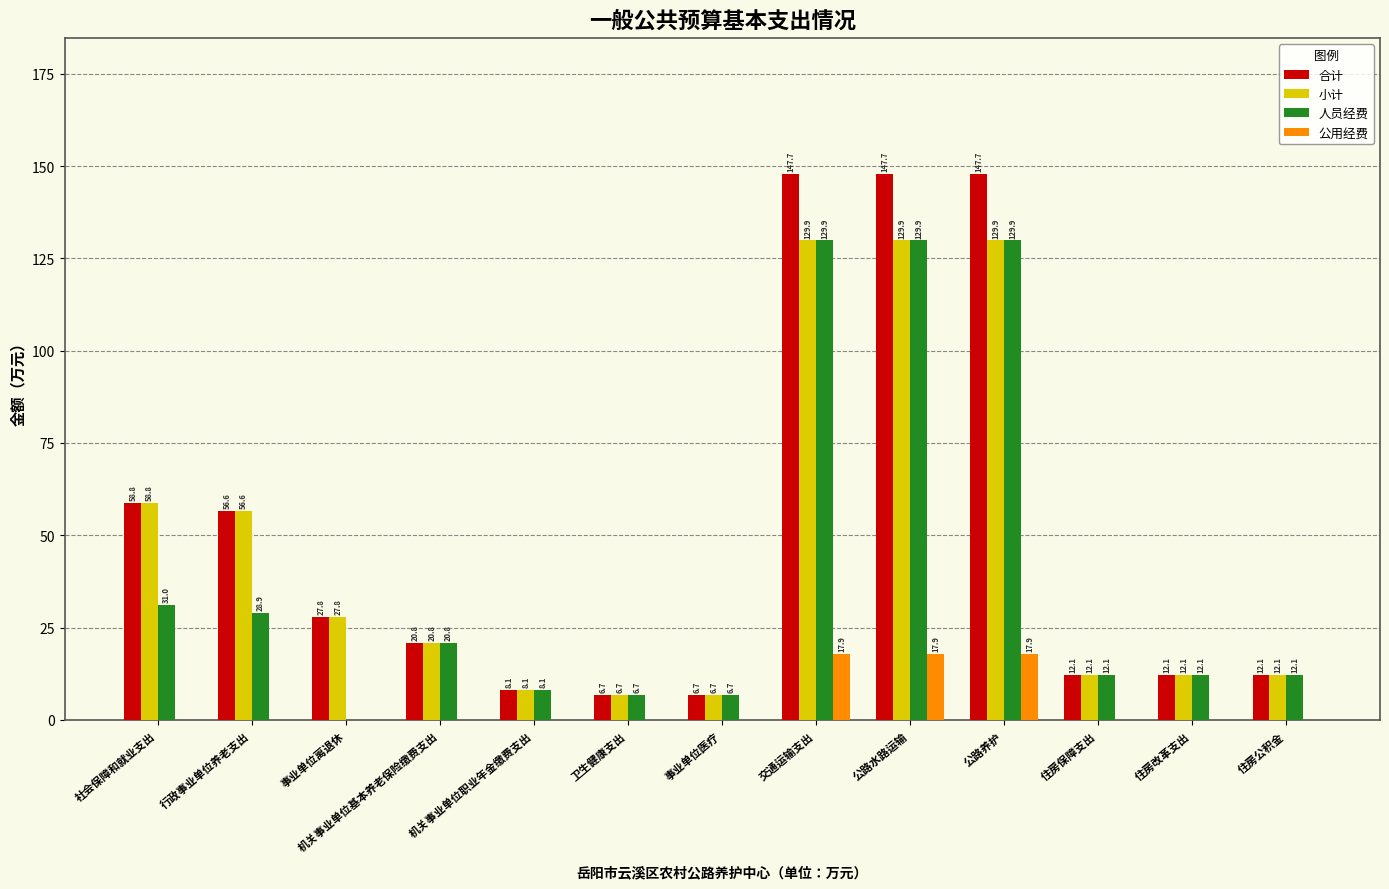

Are the bars grouped side by side (vs. stacked)?

Yes